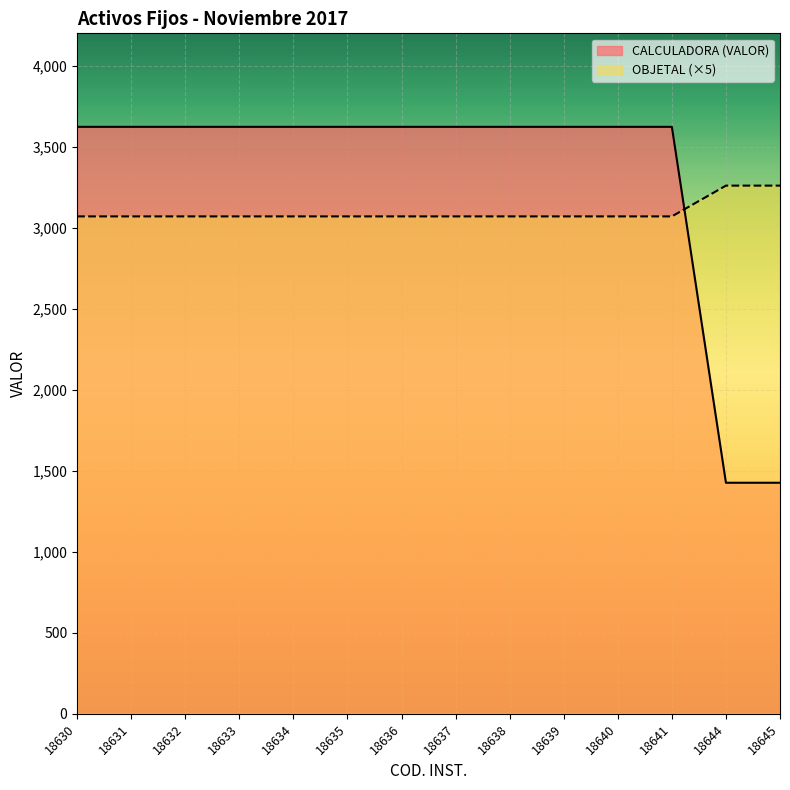

List the labels in order of CALCULADORA (VALOR) value, smallest first.

18644, 18645, 18630, 18631, 18632, 18633, 18634, 18635, 18636, 18637, 18638, 18639, 18640, 18641